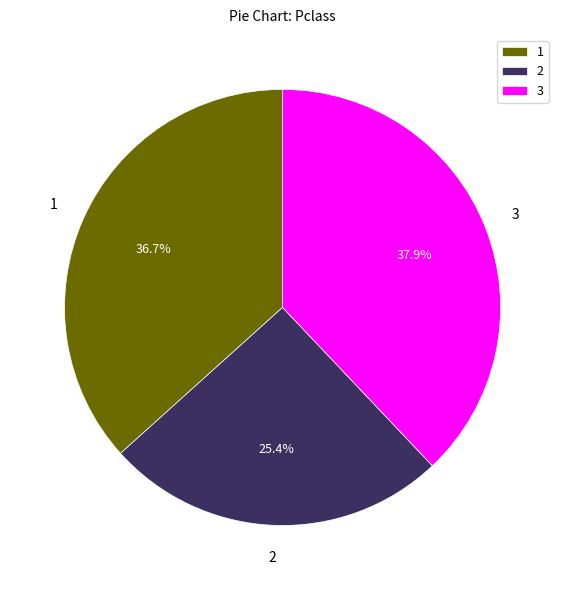

What is the ratio of the value at 1 to the value at 2?

1.4